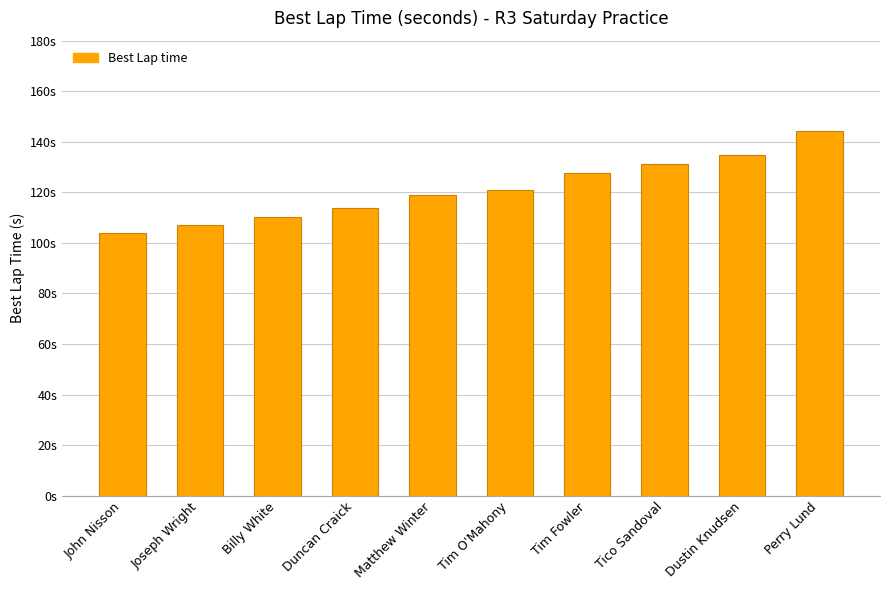

What is the difference between the values at Tim Fowler and Matthew Winter?

8.7